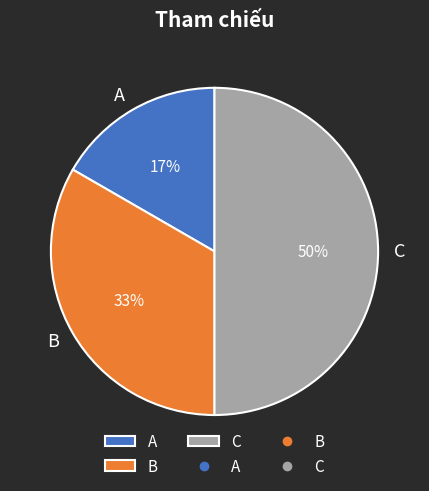

Is the sum of C and A greater than half?

Yes